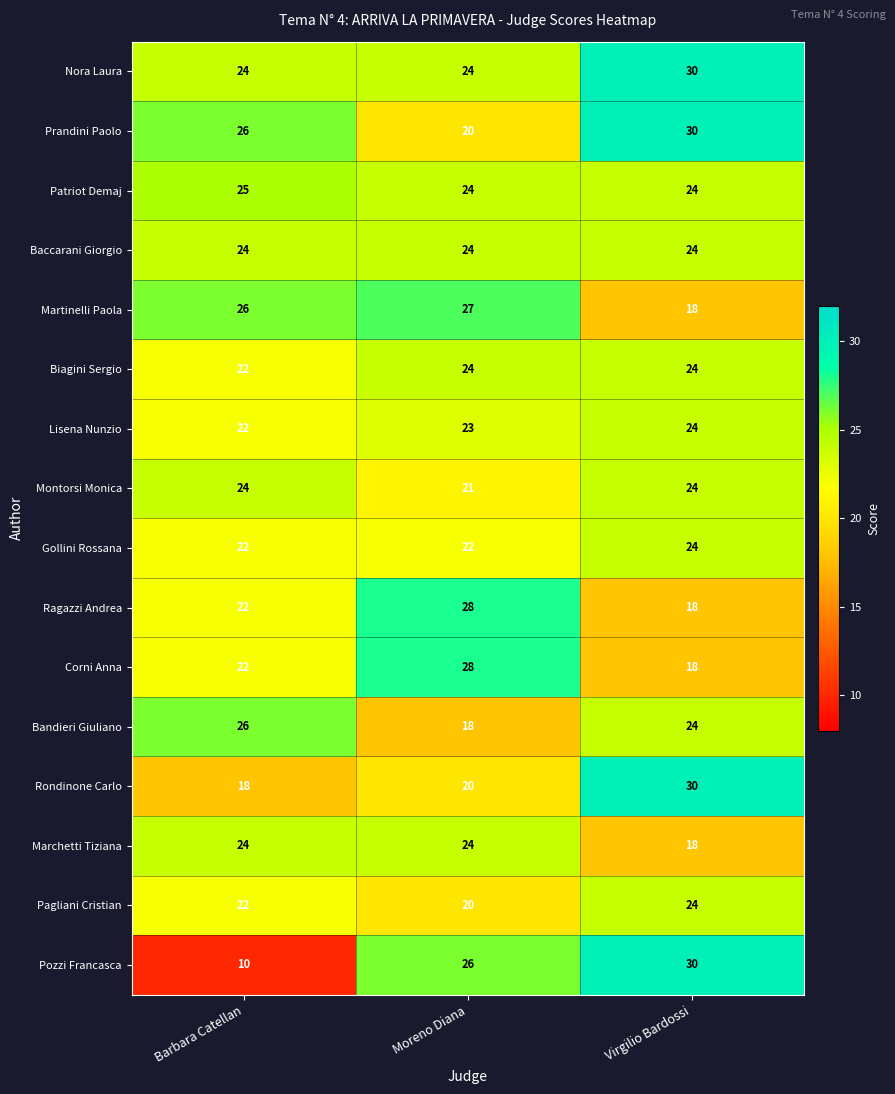

How many Rondinone Carlo values are between 18 and 30?

3